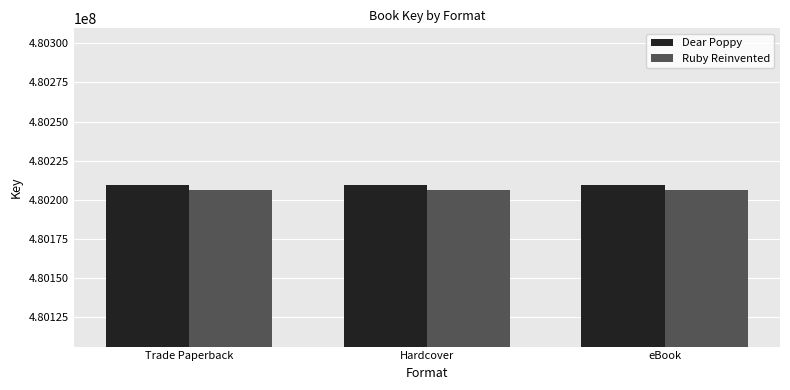

Does the chart contain stacked bars?

No